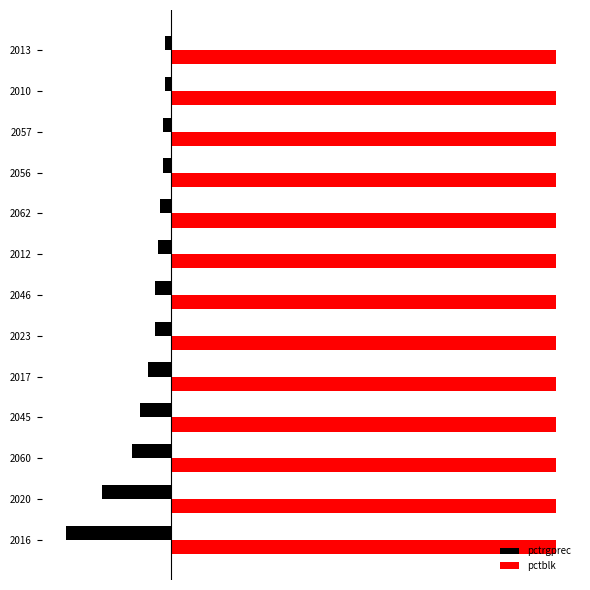

What is the maximum value for pctblk?

0.3